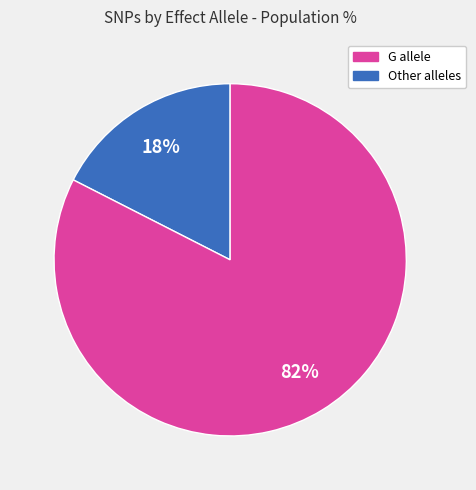

How many slices are in this pie chart?

2